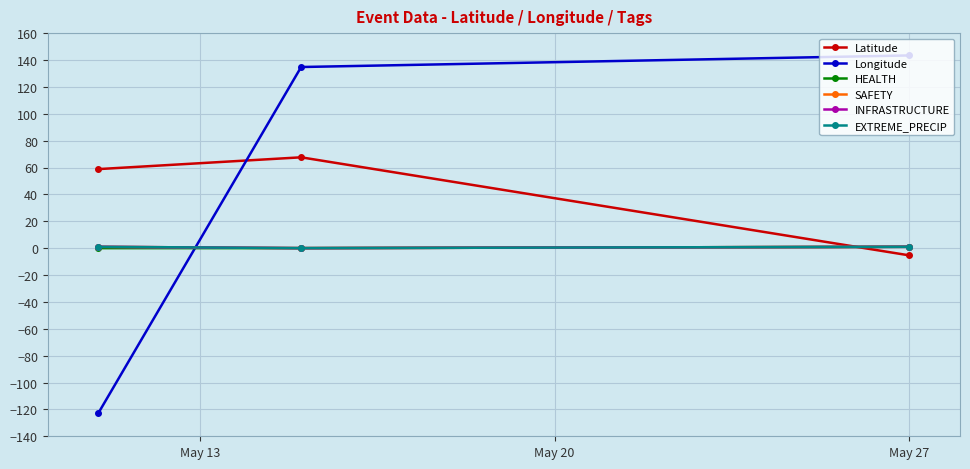

List the series in order of their peak value, highest first.

Longitude, Latitude, HEALTH, SAFETY, INFRASTRUCTURE, EXTREME_PRECIP